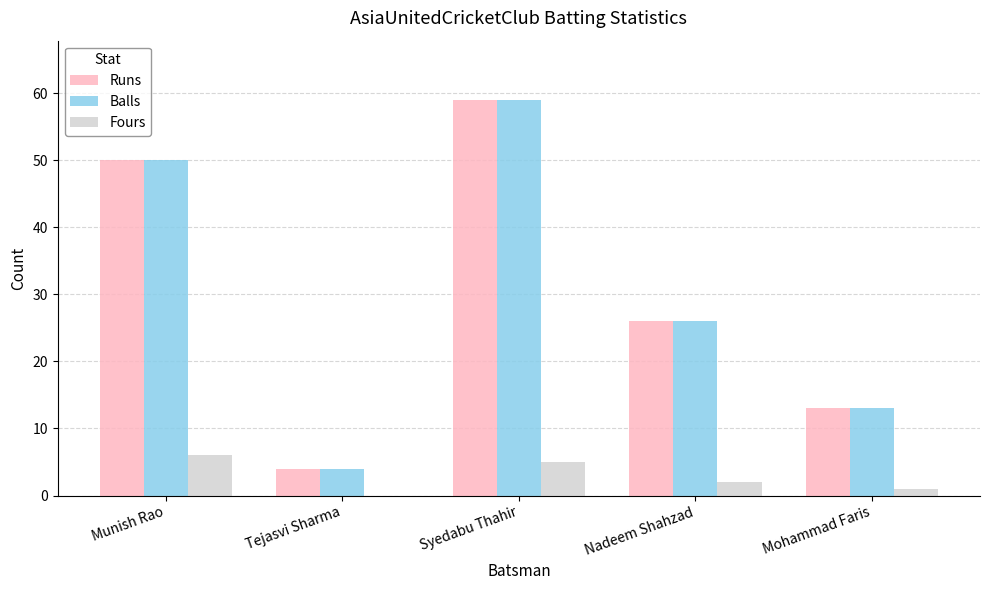

Count the Balls values in the range 13 to 50.

3